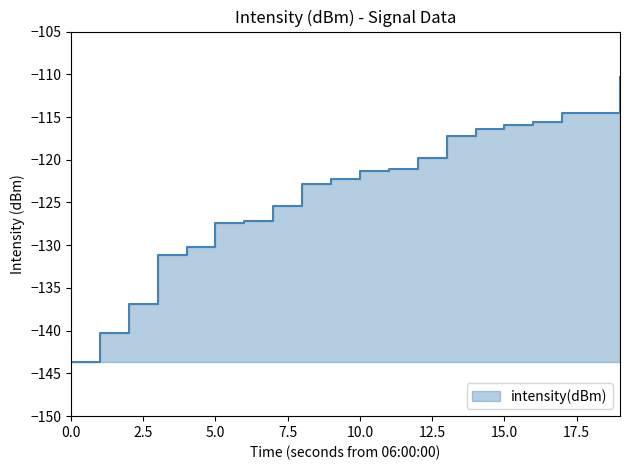

How many categories are shown in the chart?

20